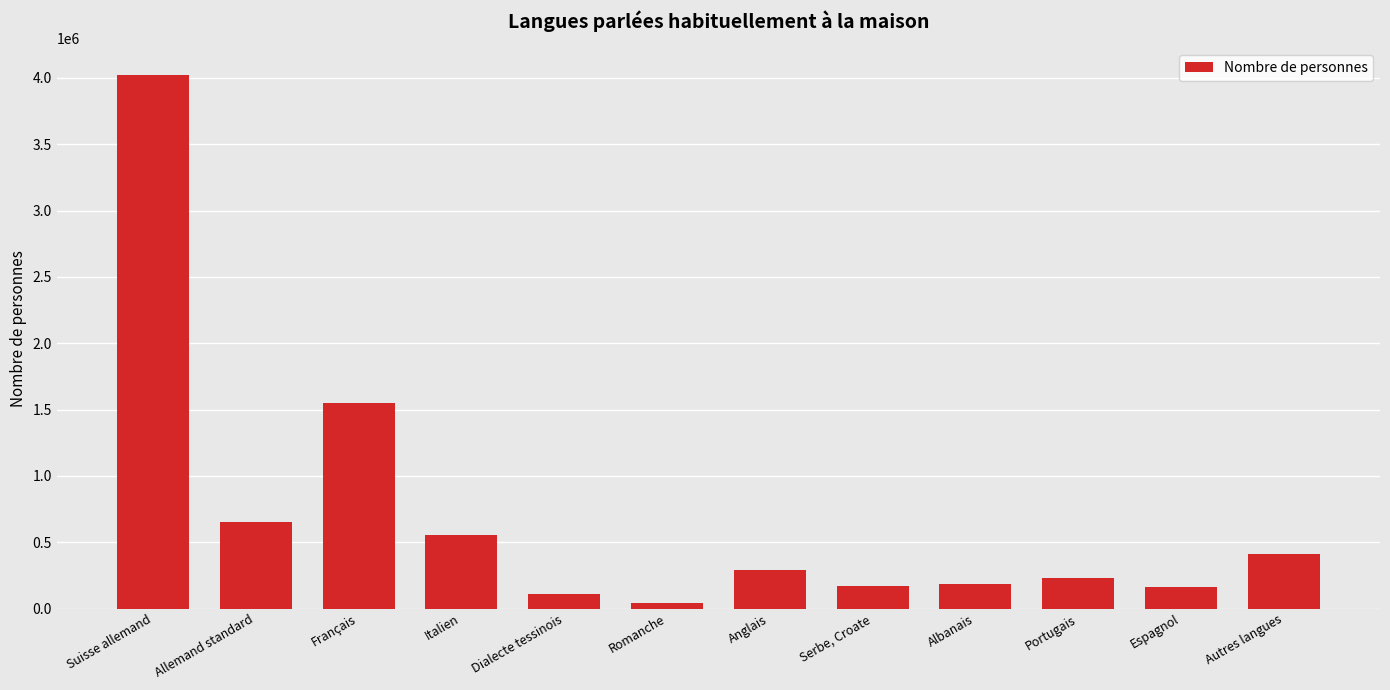

Which has a higher value, Dialecte tessinois or Anglais?

Anglais